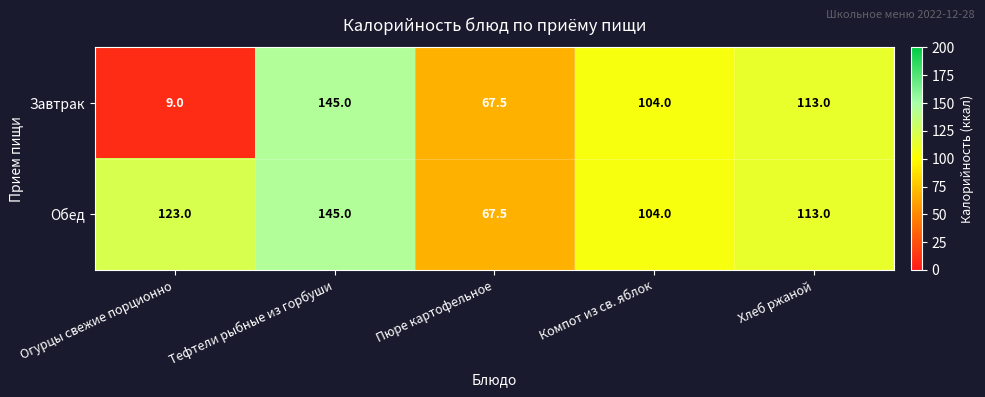

What is the difference between the maximum and minimum values in the Обед series?

77.5